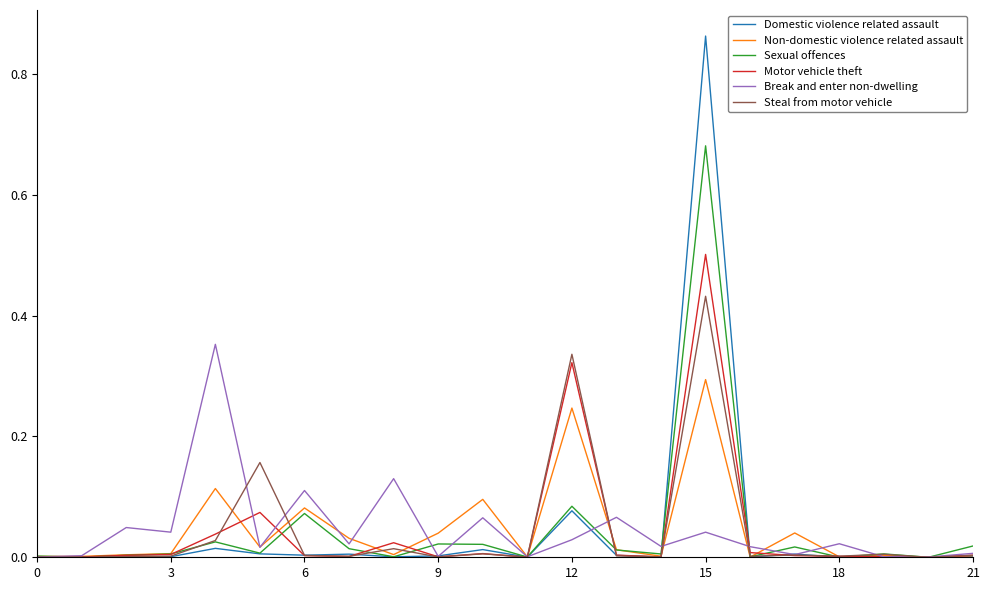

Which series has the largest range (max minus min)?

Domestic violence related assault